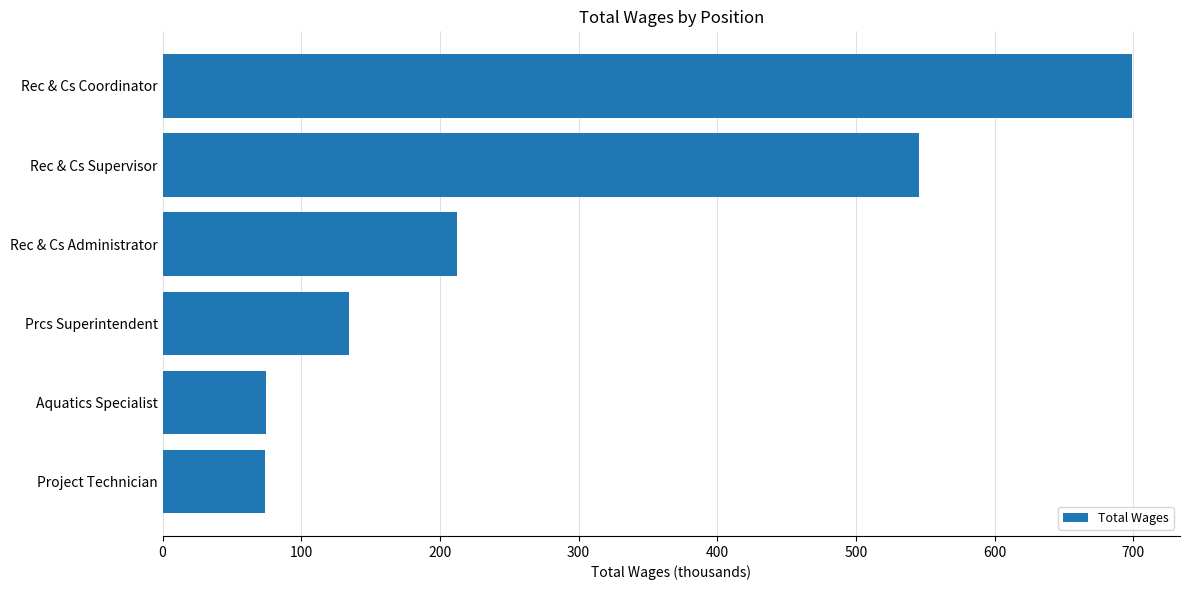

Read the value at Prcs Superintendent.

134.4